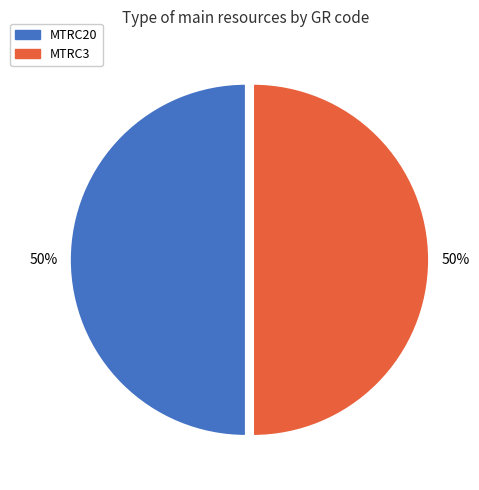

To the nearest percent, what is the combined percentage of MTRC20 and MTRC3?

100%